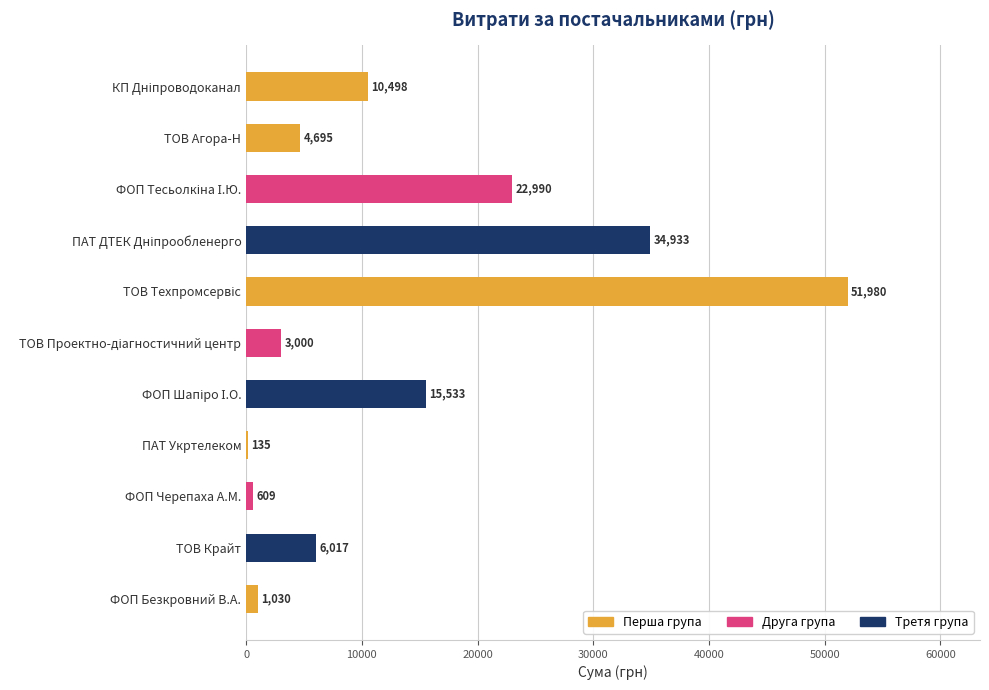

The chart shows a value of 3201.4 at ТОВ Крайт. True or false?

False